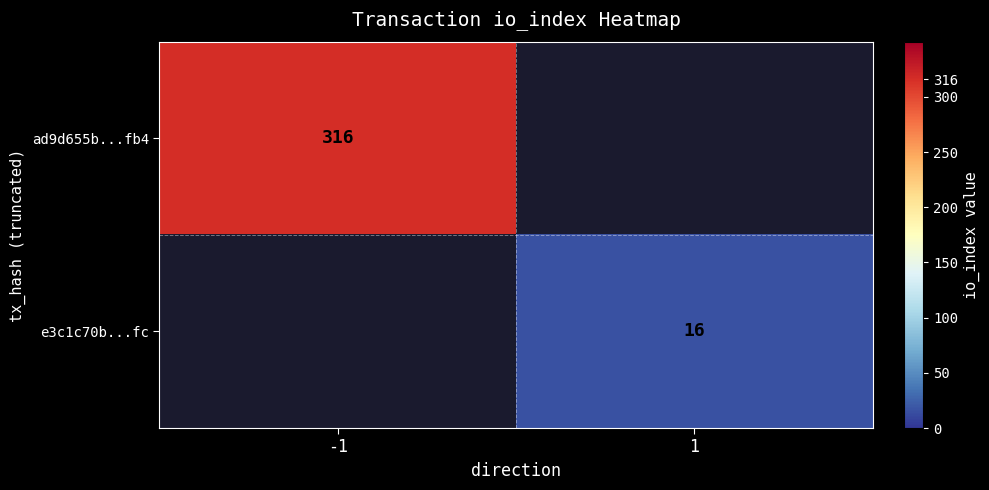

The e3c1c70b...fc series shows 6 at 1. True or false?

False